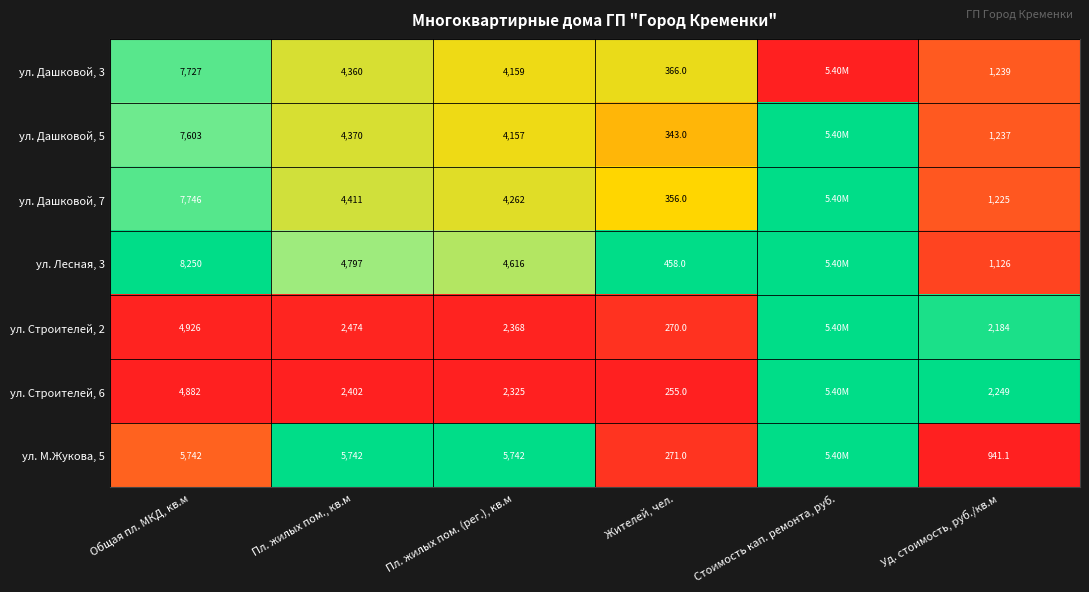

What is the difference between the ул. Строителей, 6 values at Пл. жилых пом., кв.м and Уд. стоимость, руб./кв.м?

153.0